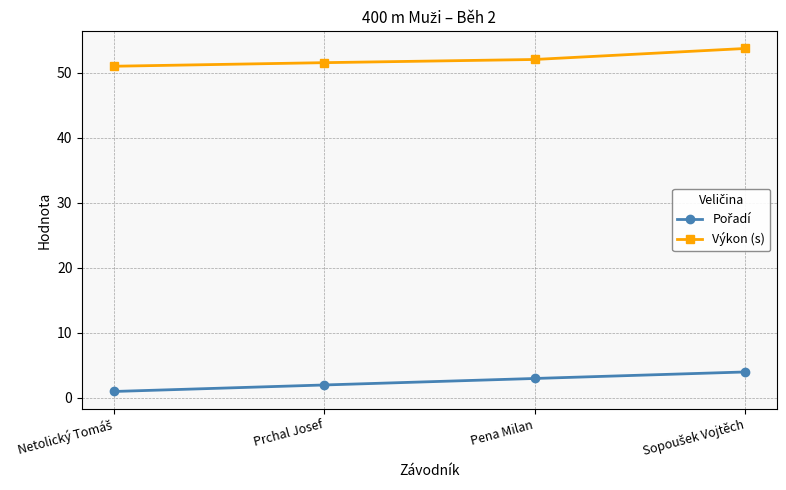

What is the lowest value of the Výkon (s) series?

51.0